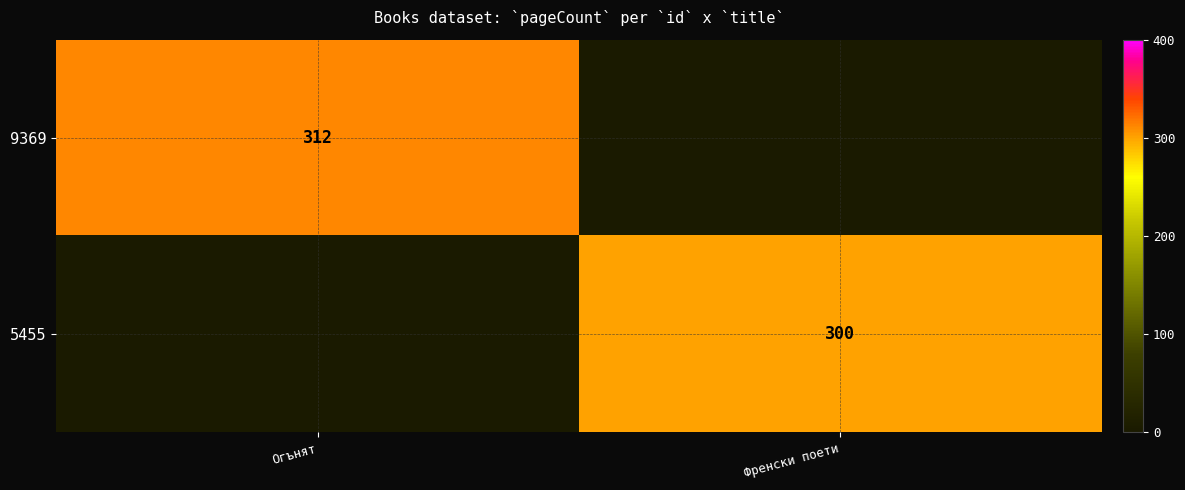

Is the value of 9369 at Огънят greater than the value of 5455 at Френски поети?

Yes